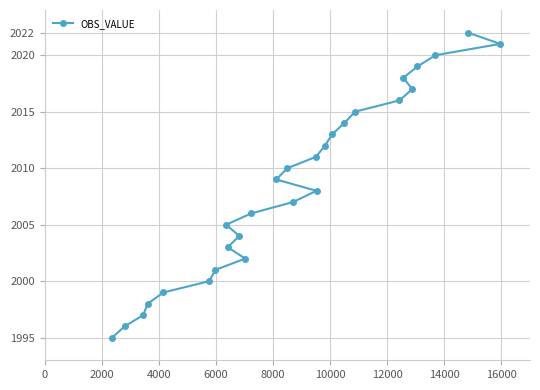

What is the sum of all values?

56238